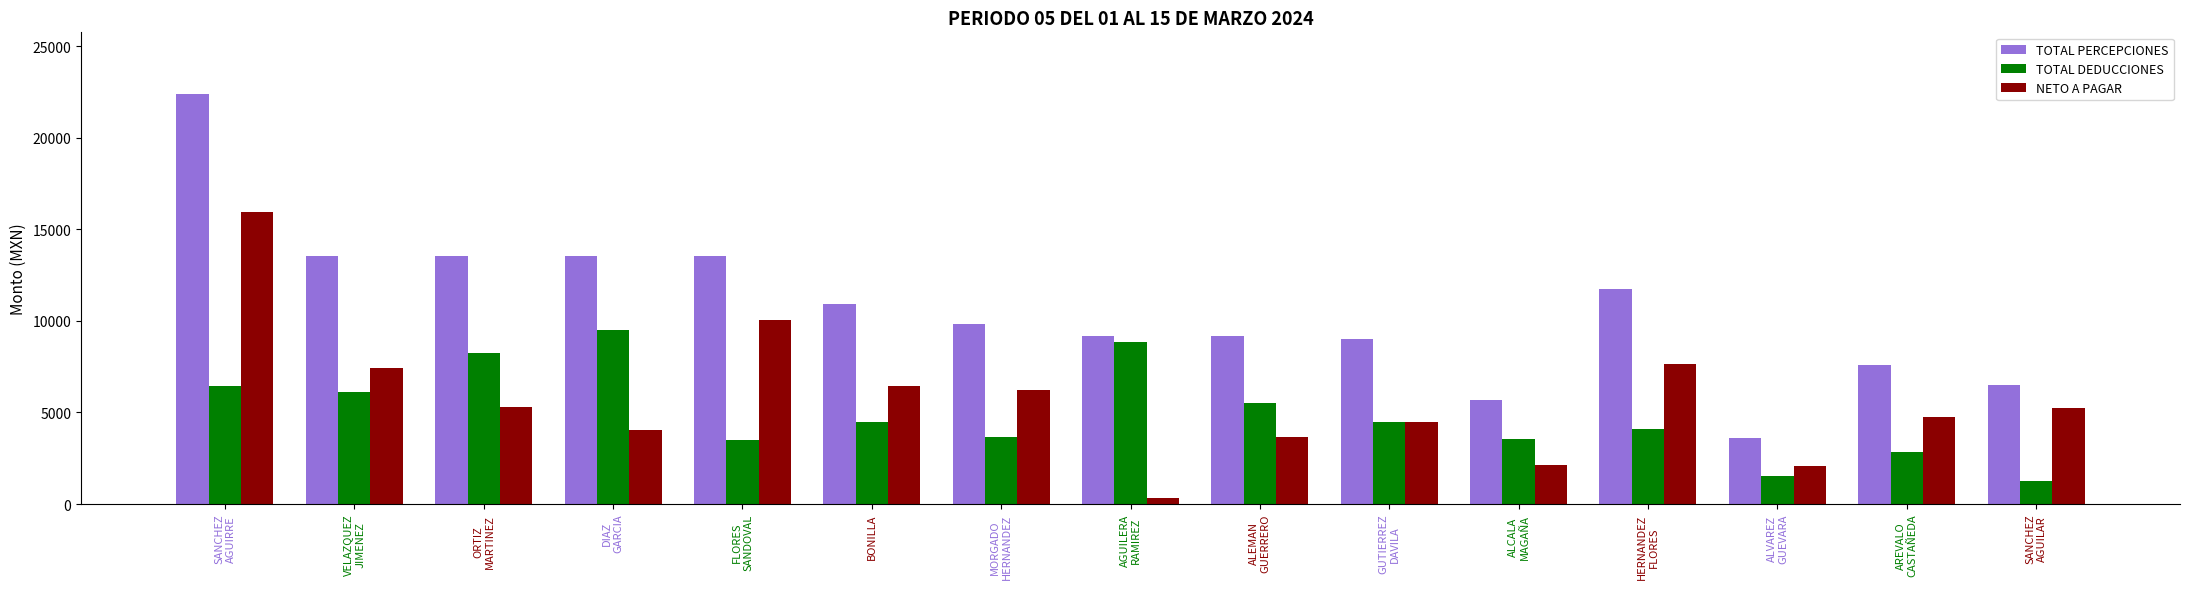

What is the difference between the highest and lowest values at DIAZ
GARCIA?

9507.9